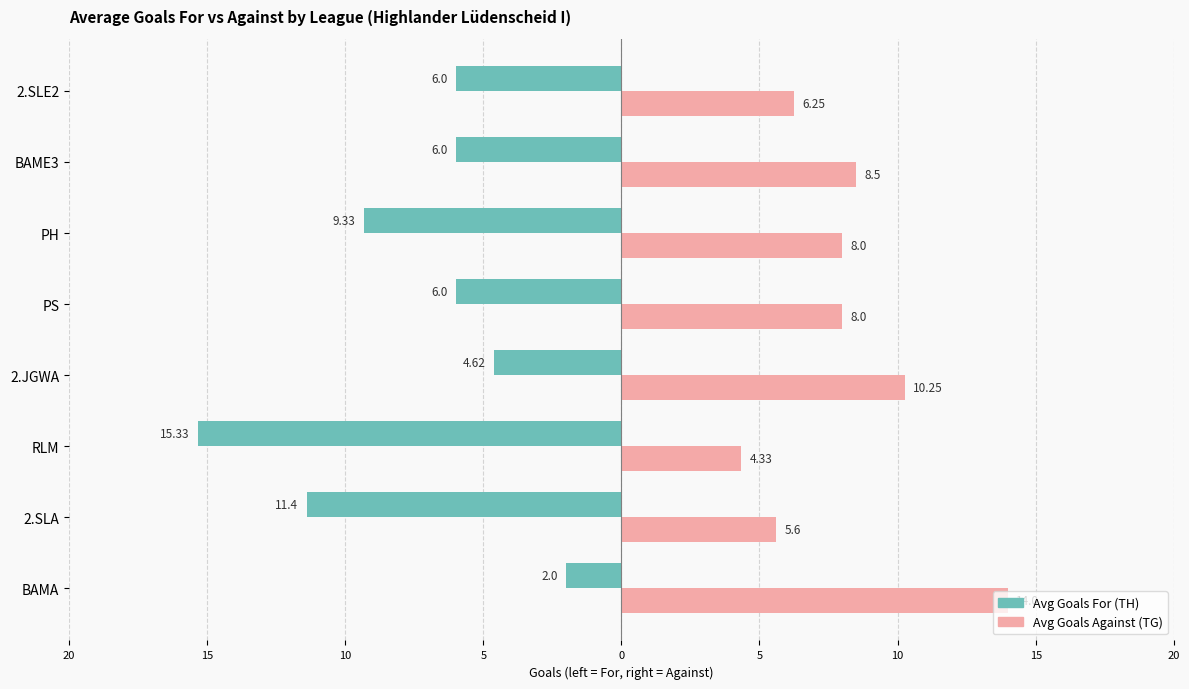

What are all the series names shown in the legend?

Avg Goals For (TH), Avg Goals Against (TG)